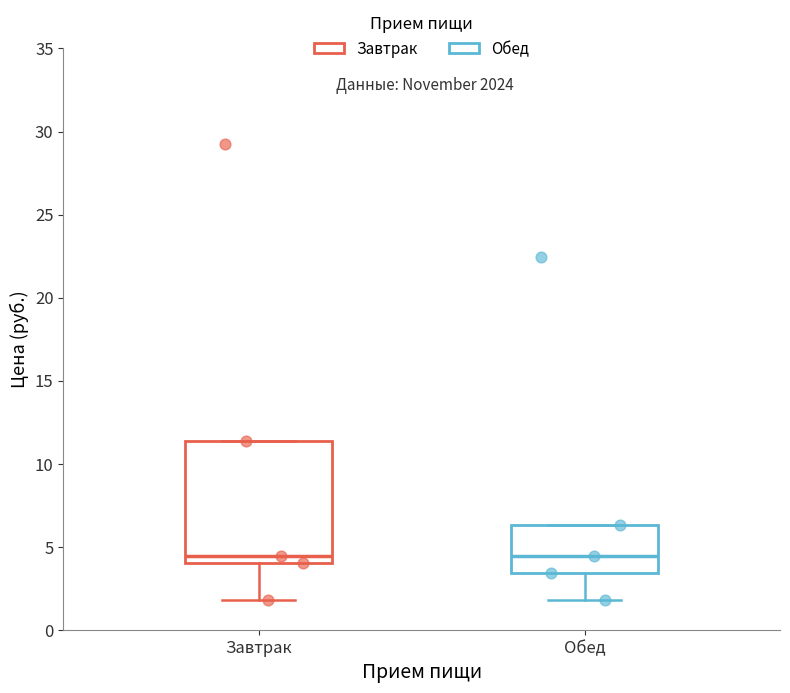

Where does the lower whisker of the box for Завтрак end on the y-axis? The values are not printed on the chart, so give them approximately, as read against the axis.

2.0